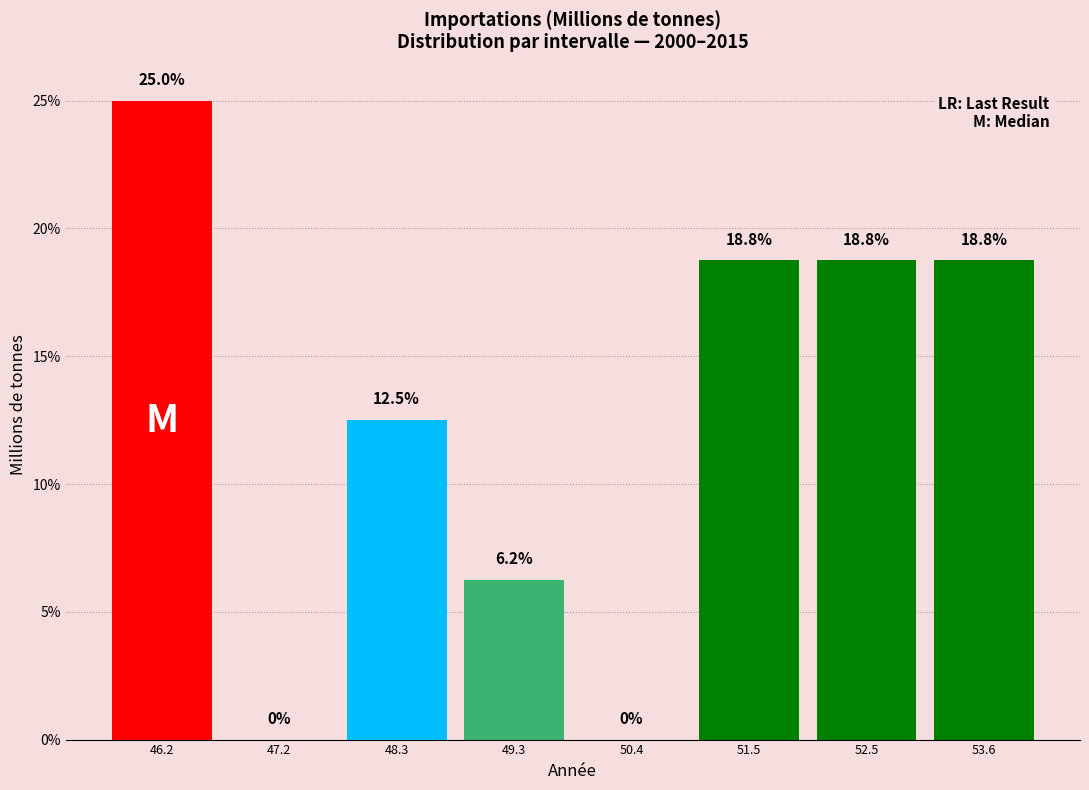

Which range on the x-axis has the tallest bar?

45.6 to 46.8